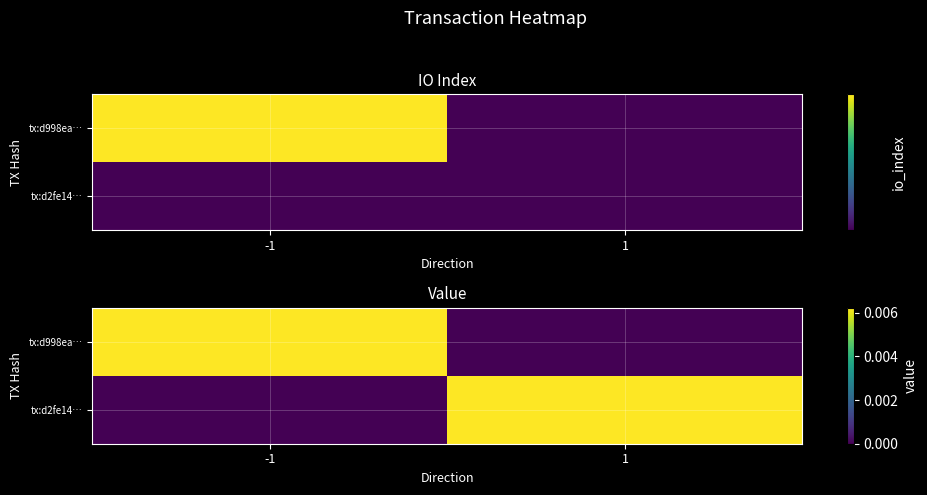

At which category is the sum across all series the highest?

-1